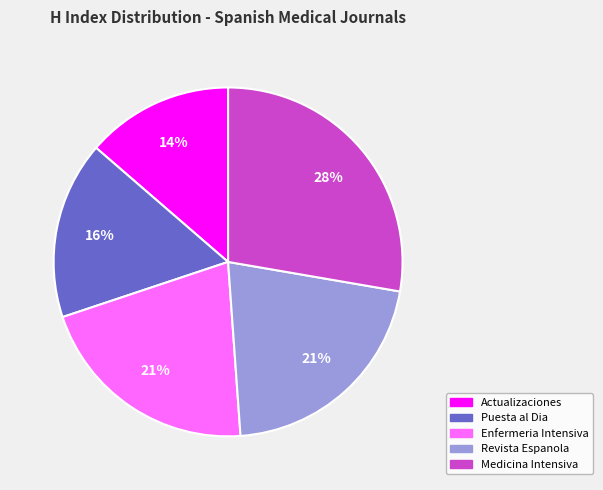

Is there a majority slice in this chart?

No